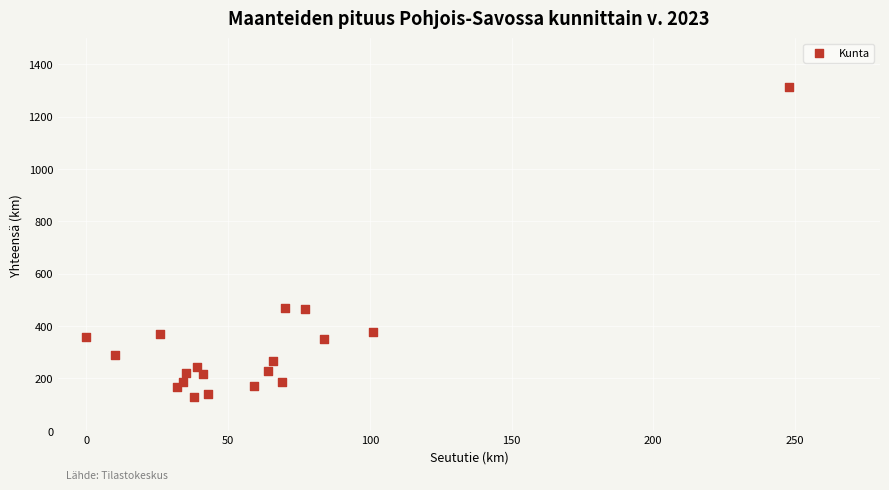

What is the range of X values (max minus min)?

248